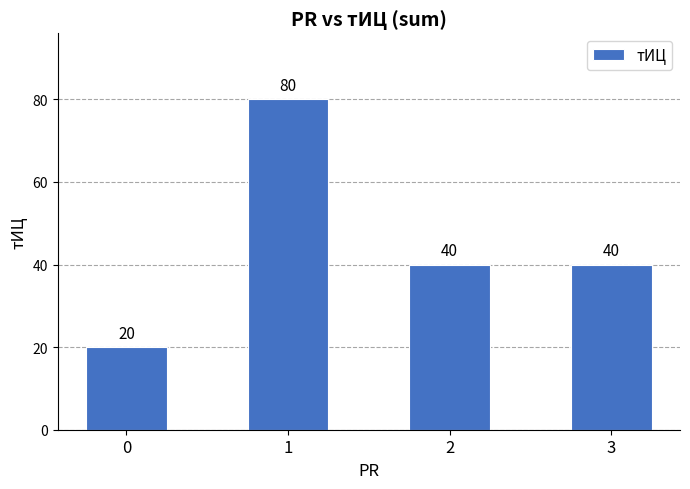

What is the value of the 1st bar from the left?

20